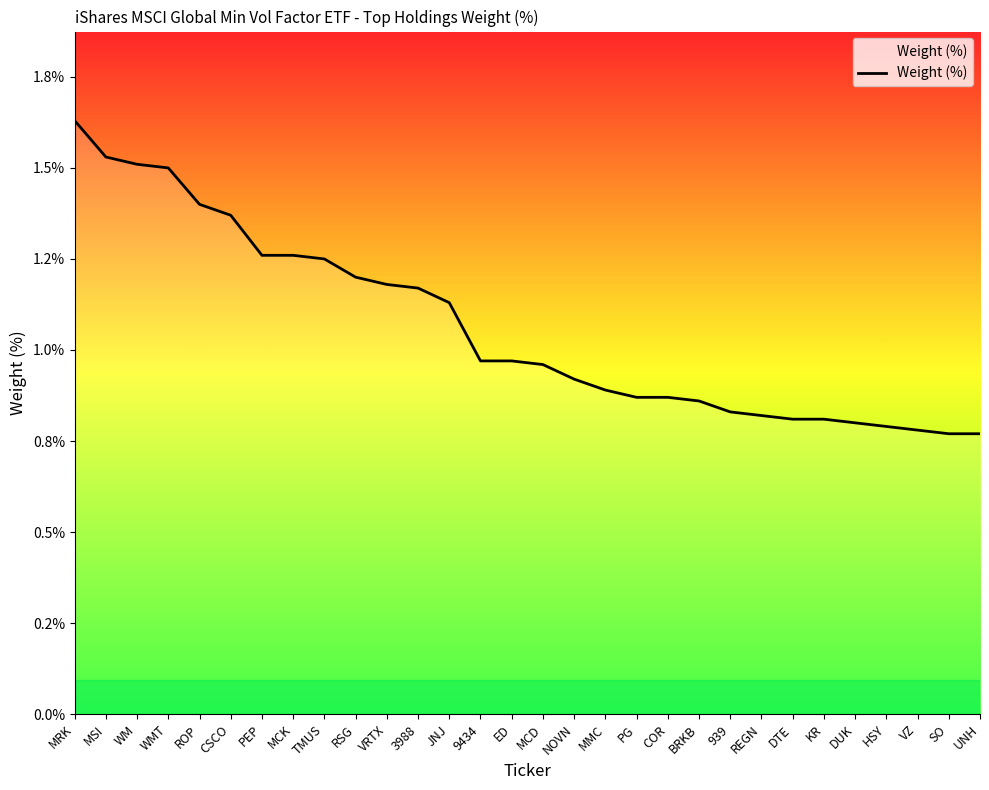

Which label corresponds to the smallest value in the chart?

SO